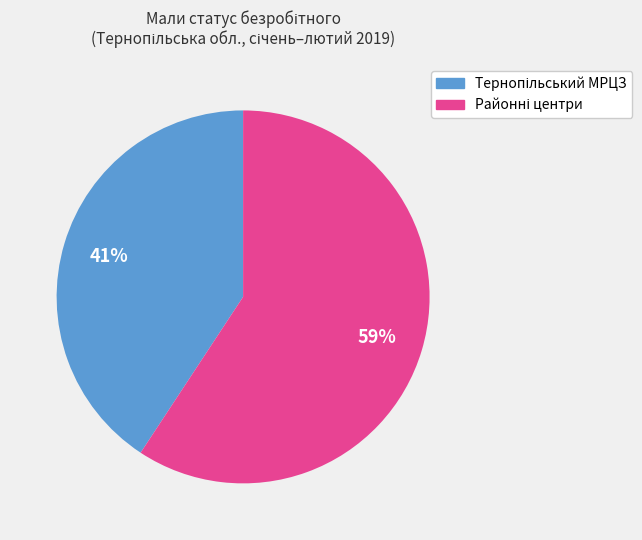

To the nearest percent, what is the average slice percentage?

50%